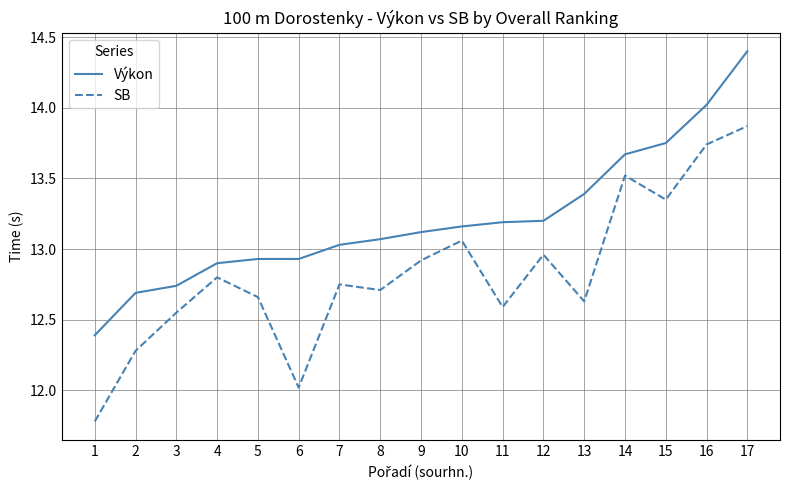

At which label does Výkon first exceed 13?

7